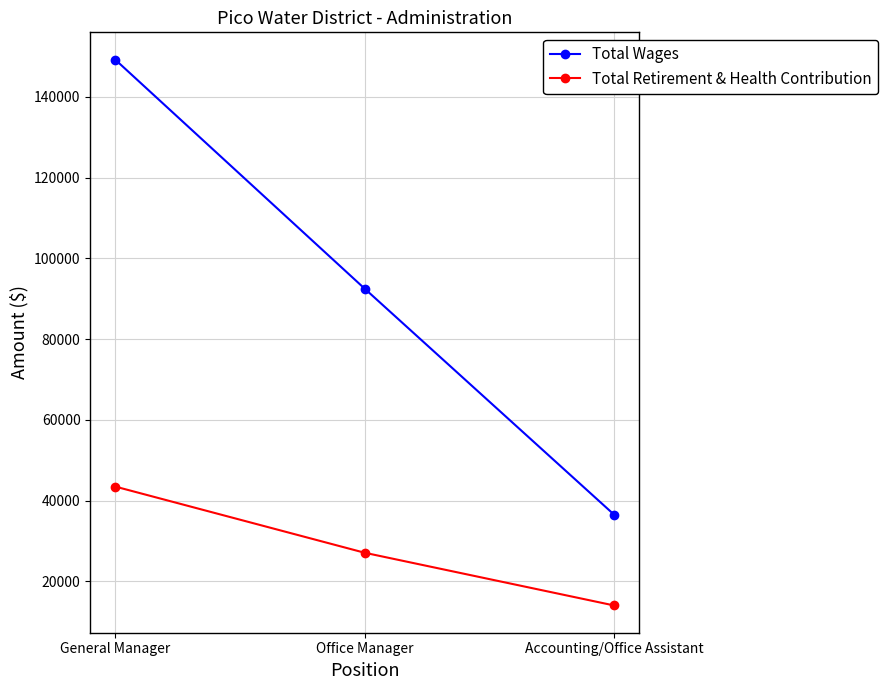

Reading left to right, what are all the values shown in this chart?

Total Wages: General Manager=149206	Office Manager=92515	Accounting/Office Assistant=36572
Total Retirement & Health Contribution: General Manager=43491	Office Manager=27106	Accounting/Office Assistant=14059